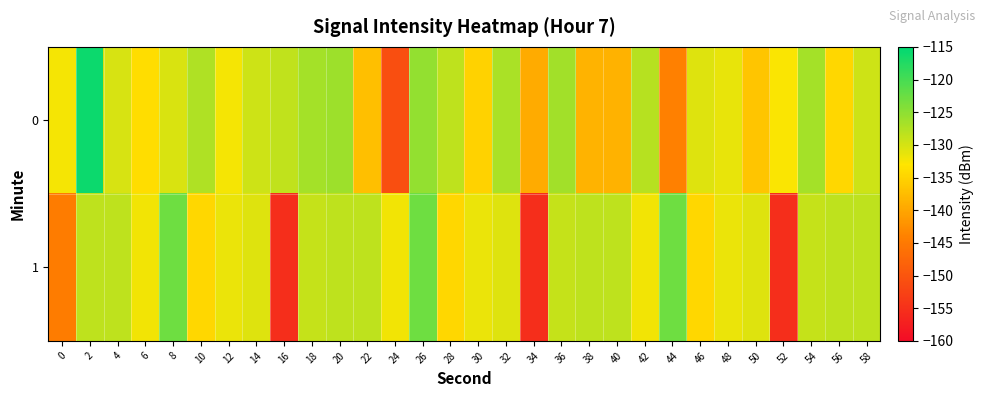

Rank the series by their average value, from highest to lowest.

0, 1